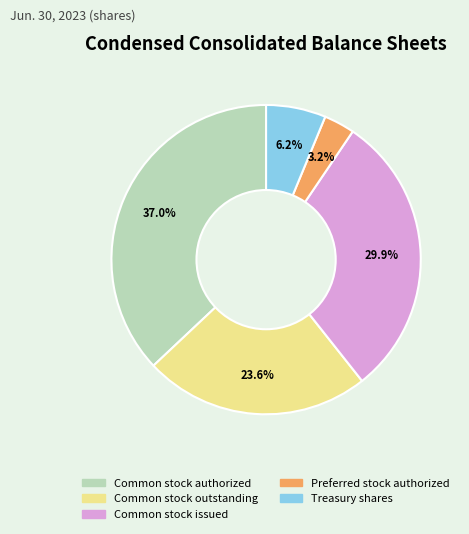

The Common stock issued slice represents 19% of the pie. True or false?

False